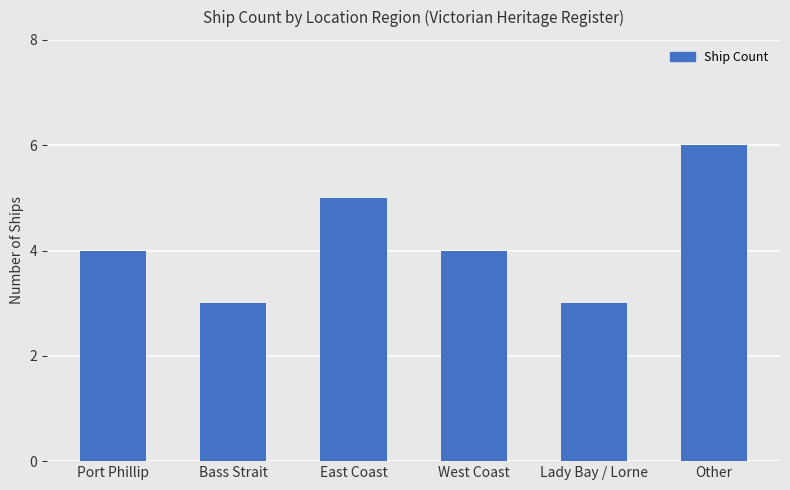

What is the greatest value displayed?

6